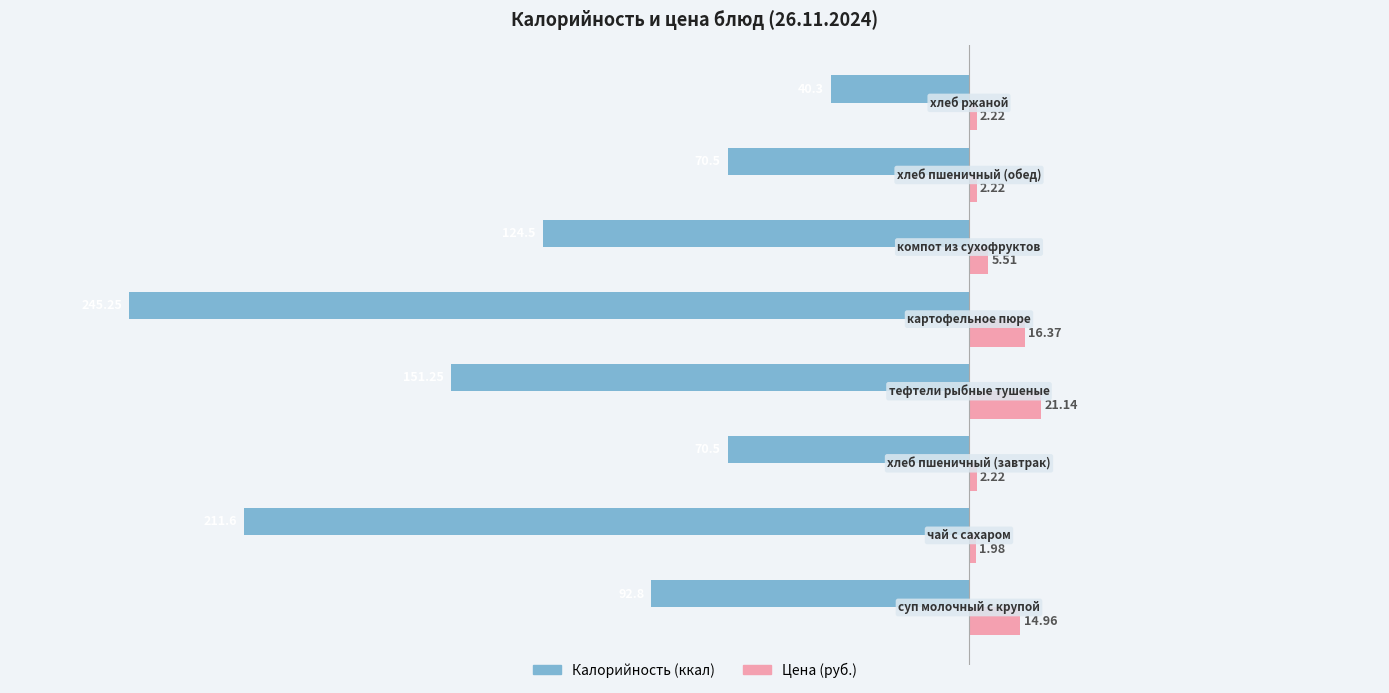

Count the number of categories in the chart.

8